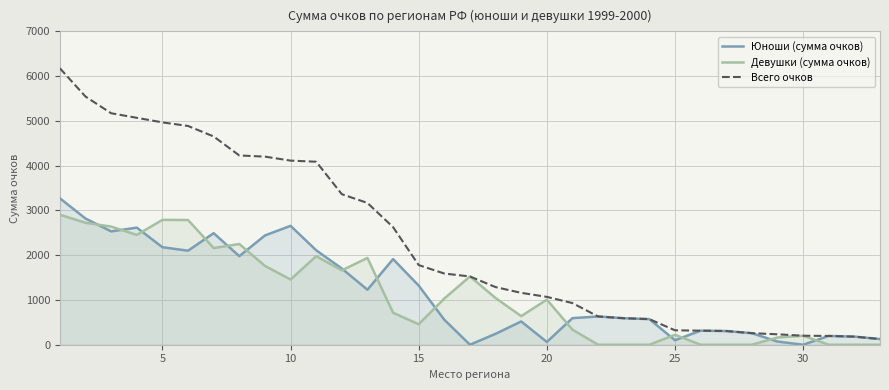

Which series has the largest total across all categories?

Всего очков